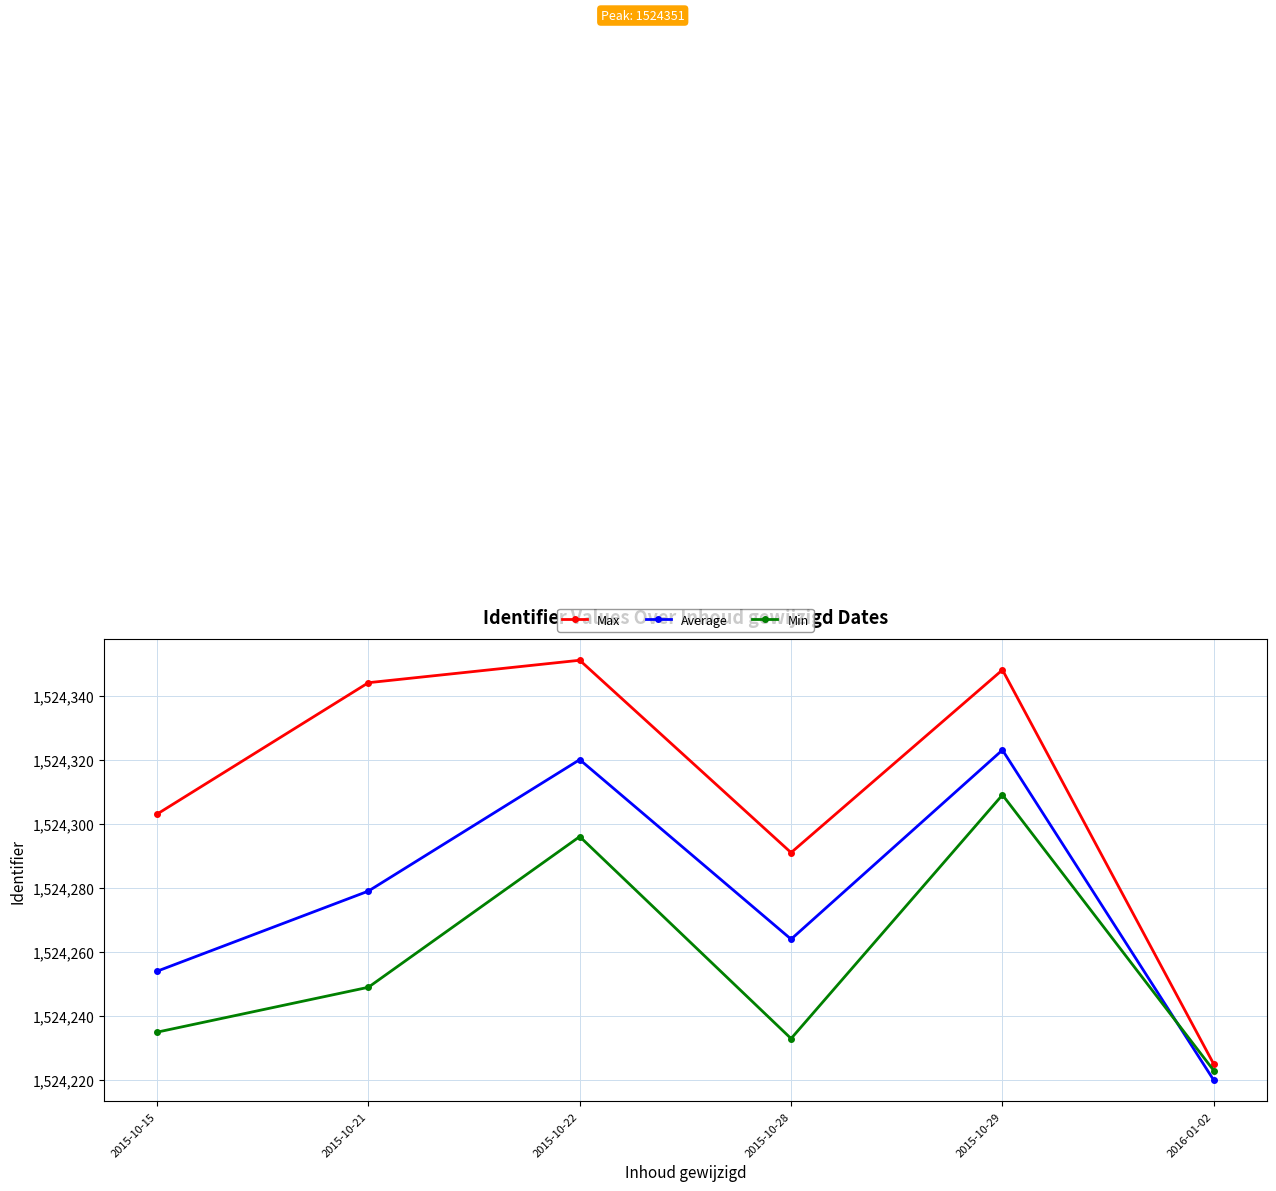

True or false: Average and Max cross at least once.

False